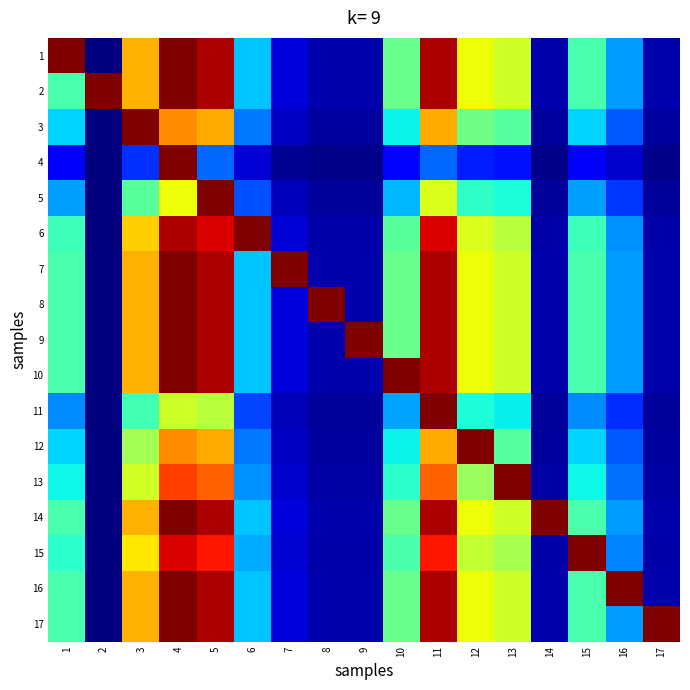

Reading right to left, extract all data points from this chart.

1: 17=1.0	16=7.0	15=11.0	14=1.0	13=15.0	12=16.0	11=24.0	10=12.0	9=1.0	8=1.0	7=2.0	6=8.0	5=24.0	4=25.0	3=18.0	2=0.0	1=25.0
2: 17=1.0	16=7.0	15=11.0	14=1.0	13=15.0	12=16.0	11=24.0	10=12.0	9=1.0	8=1.0	7=2.0	6=8.0	5=24.0	4=25.0	3=18.0	2=25.0	1=11.0
3: 17=0.8	16=5.3	15=8.4	14=0.8	13=11.4	12=12.2	11=18.2	10=9.1	9=0.8	8=0.8	7=1.5	6=6.1	5=18.2	4=19.0	3=25.0	2=0.0	1=8.4
4: 17=0.2	16=1.7	15=2.6	14=0.2	13=3.6	12=3.8	11=5.8	10=2.9	9=0.2	8=0.2	7=0.5	6=1.9	5=5.8	4=25.0	3=4.3	2=0.0	1=2.6
5: 17=0.6	16=4.5	15=7.0	14=0.6	13=9.6	12=10.2	11=15.4	10=7.7	9=0.6	8=0.6	7=1.3	6=5.1	5=25.0	4=16.0	3=11.5	2=0.0	1=7.0
6: 17=1.0	16=6.7	15=10.6	14=1.0	13=14.4	12=15.4	11=23.0	10=11.5	9=1.0	8=1.0	7=1.9	6=25.0	5=23.0	4=24.0	3=17.3	2=0.0	1=10.6
7: 17=1.0	16=7.0	15=11.0	14=1.0	13=15.0	12=16.0	11=24.0	10=12.0	9=1.0	8=1.0	7=25.0	6=8.0	5=24.0	4=25.0	3=18.0	2=0.0	1=11.0
8: 17=1.0	16=7.0	15=11.0	14=1.0	13=15.0	12=16.0	11=24.0	10=12.0	9=1.0	8=25.0	7=2.0	6=8.0	5=24.0	4=25.0	3=18.0	2=0.0	1=11.0
9: 17=1.0	16=7.0	15=11.0	14=1.0	13=15.0	12=16.0	11=24.0	10=12.0	9=25.0	8=1.0	7=2.0	6=8.0	5=24.0	4=25.0	3=18.0	2=0.0	1=11.0
10: 17=1.0	16=7.0	15=11.0	14=1.0	13=15.0	12=16.0	11=24.0	10=25.0	9=1.0	8=1.0	7=2.0	6=8.0	5=24.0	4=25.0	3=18.0	2=0.0	1=11.0
11: 17=0.6	16=4.2	15=6.6	14=0.6	13=9.0	12=9.6	11=25.0	10=7.2	9=0.6	8=0.6	7=1.2	6=4.8	5=14.4	4=15.0	3=10.8	2=0.0	1=6.6
12: 17=0.8	16=5.3	15=8.4	14=0.8	13=11.4	12=25.0	11=18.2	10=9.1	9=0.8	8=0.8	7=1.5	6=6.1	5=18.2	4=19.0	3=13.7	2=0.0	1=8.4
13: 17=0.8	16=5.9	15=9.2	14=0.8	13=25.0	12=13.4	11=20.2	10=10.1	9=0.8	8=0.8	7=1.7	6=6.7	5=20.2	4=21.0	3=15.1	2=0.0	1=9.2
14: 17=1.0	16=7.0	15=11.0	14=25.0	13=15.0	12=16.0	11=24.0	10=12.0	9=1.0	8=1.0	7=2.0	6=8.0	5=24.0	4=25.0	3=18.0	2=0.0	1=11.0
15: 17=0.9	16=6.4	15=25.0	14=0.9	13=13.8	12=14.7	11=22.1	10=11.0	9=0.9	8=0.9	7=1.8	6=7.4	5=22.1	4=23.0	3=16.6	2=0.0	1=10.1
16: 17=1.0	16=25.0	15=11.0	14=1.0	13=15.0	12=16.0	11=24.0	10=12.0	9=1.0	8=1.0	7=2.0	6=8.0	5=24.0	4=25.0	3=18.0	2=0.0	1=11.0
17: 17=25.0	16=7.0	15=11.0	14=1.0	13=15.0	12=16.0	11=24.0	10=12.0	9=1.0	8=1.0	7=2.0	6=8.0	5=24.0	4=25.0	3=18.0	2=0.0	1=11.0